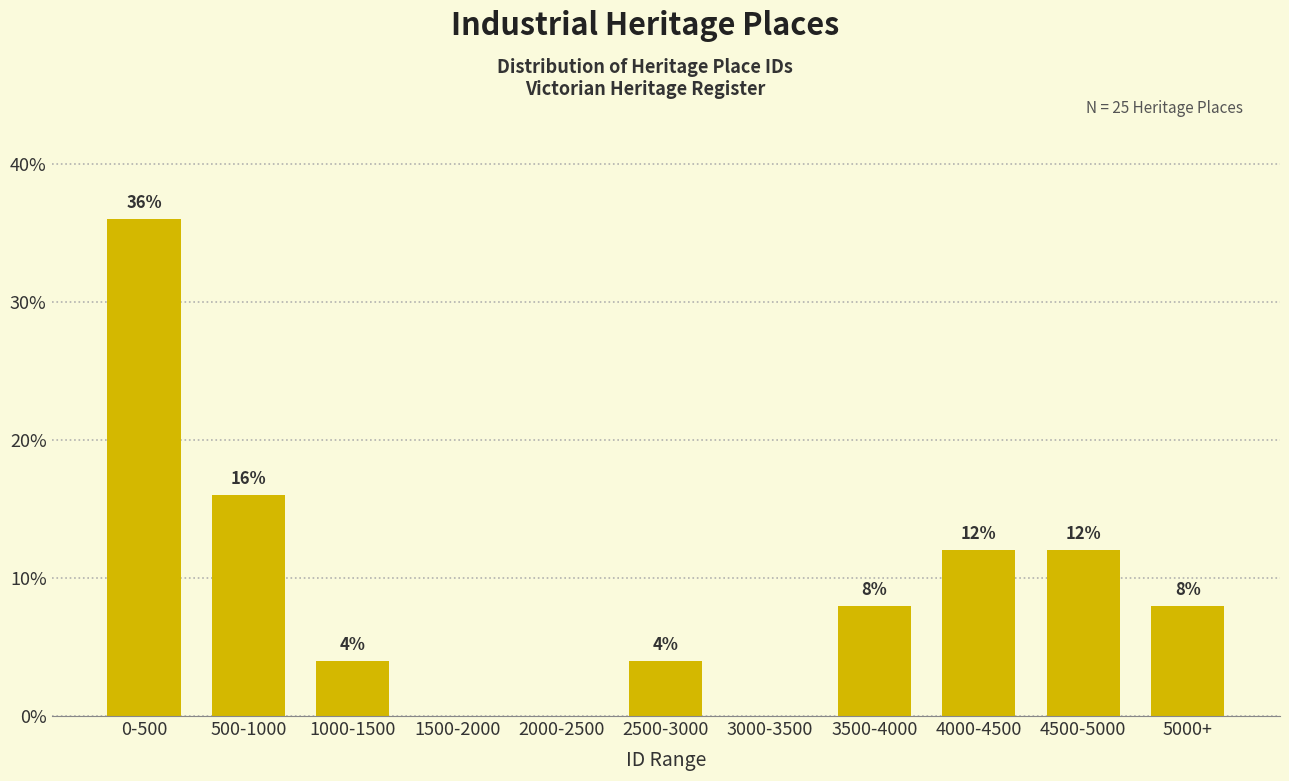

Reading left to right, transcribe all the data shown in this chart.

0-500=36	500-1000=16	1000-1500=4	1500-2000=0	2000-2500=0	2500-3000=4	3000-3500=0	3500-4000=8	4000-4500=12	4500-5000=12	5000+=8